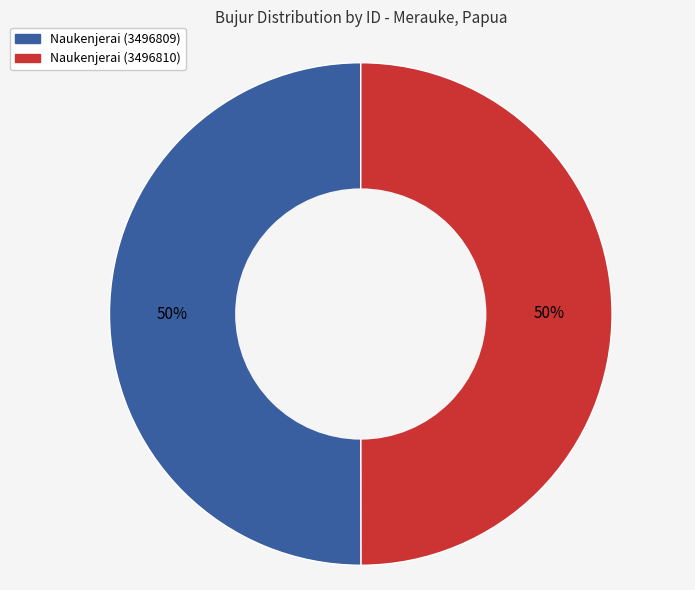

How many segments does this pie chart have?

2